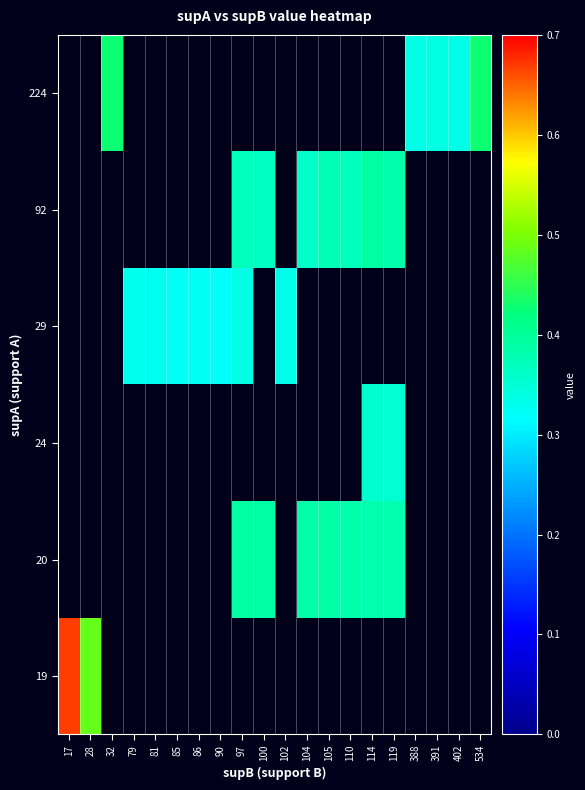

At how many categories does at least one series exceed 0?

20